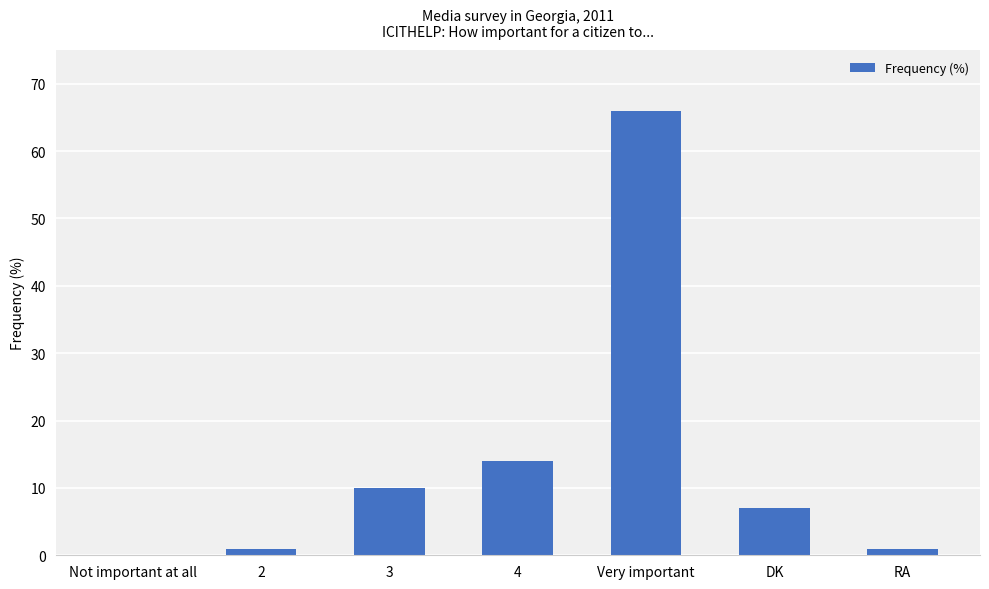

At which label does the data first exceed 7?

3